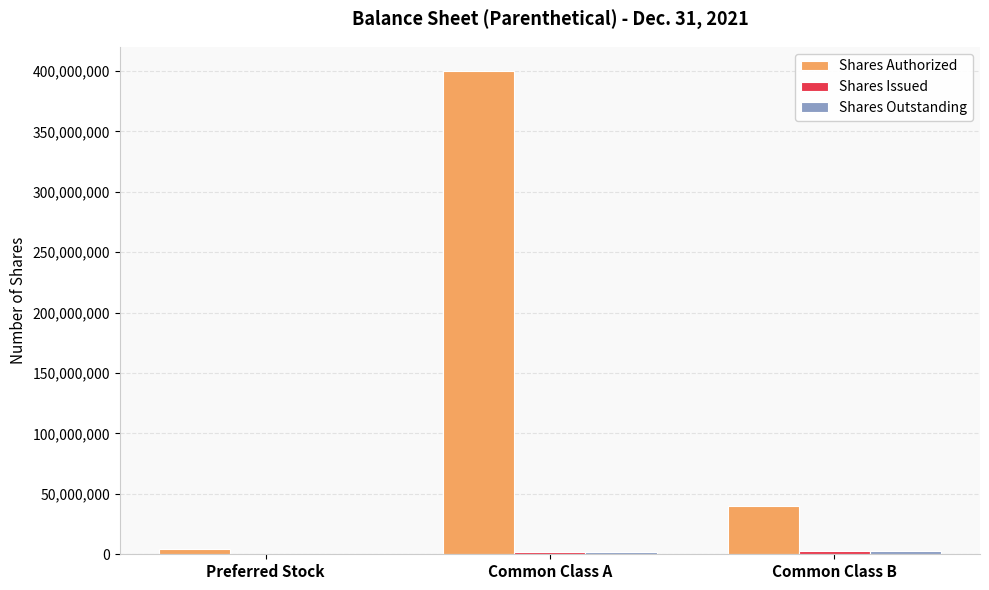

What is the maximum value shown in the chart?

400000000